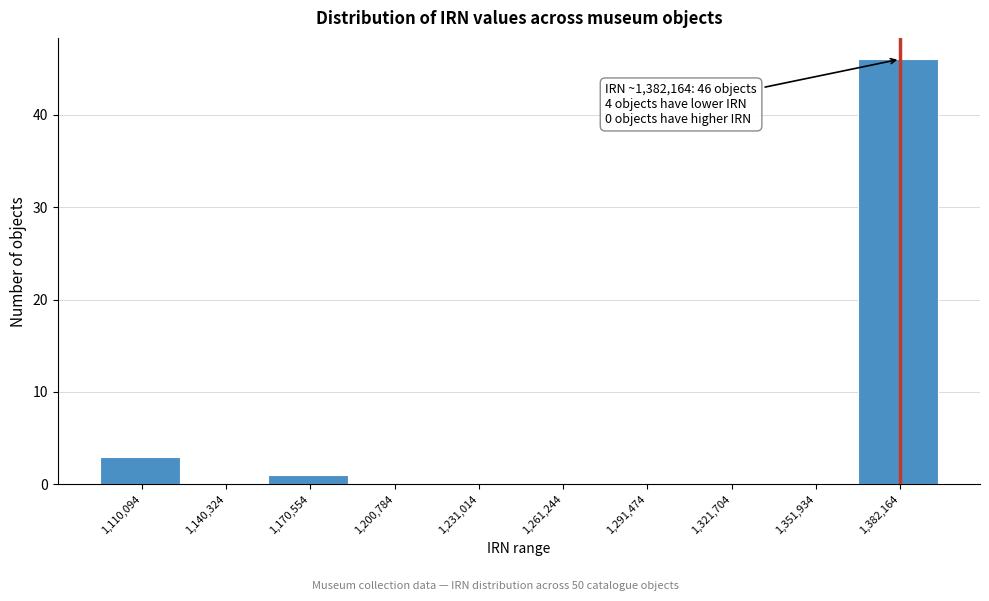

Which range on the x-axis has the tallest bar?

1365000 to 1395000